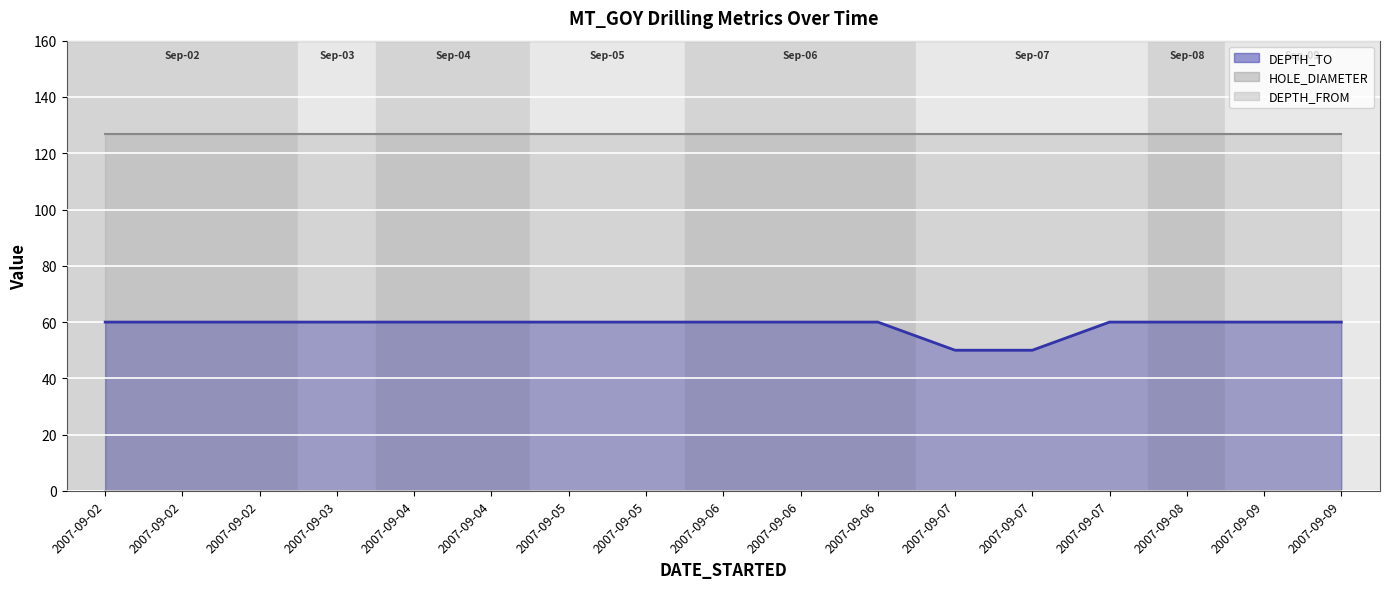

Reading left to right, list all the values displayed in this chart.

DEPTH_TO line: 2007-09-02=60	2007-09-02=60	2007-09-02=60	2007-09-03=60	2007-09-04=60	2007-09-04=60	2007-09-05=60	2007-09-05=60	2007-09-06=60	2007-09-06=60	2007-09-06=60	2007-09-07=50	2007-09-07=50	2007-09-07=60	2007-09-08=60	2007-09-09=60	2007-09-09=60
HOLE_DIAMETER line: 2007-09-02=127	2007-09-02=127	2007-09-02=127	2007-09-03=127	2007-09-04=127	2007-09-04=127	2007-09-05=127	2007-09-05=127	2007-09-06=127	2007-09-06=127	2007-09-06=127	2007-09-07=127	2007-09-07=127	2007-09-07=127	2007-09-08=127	2007-09-09=127	2007-09-09=127
DEPTH_FROM: 2007-09-02=0	2007-09-02=0	2007-09-02=0	2007-09-03=0	2007-09-04=0	2007-09-04=0	2007-09-05=0	2007-09-05=0	2007-09-06=0	2007-09-06=0	2007-09-06=0	2007-09-07=0	2007-09-07=0	2007-09-07=0	2007-09-08=0	2007-09-09=0	2007-09-09=0